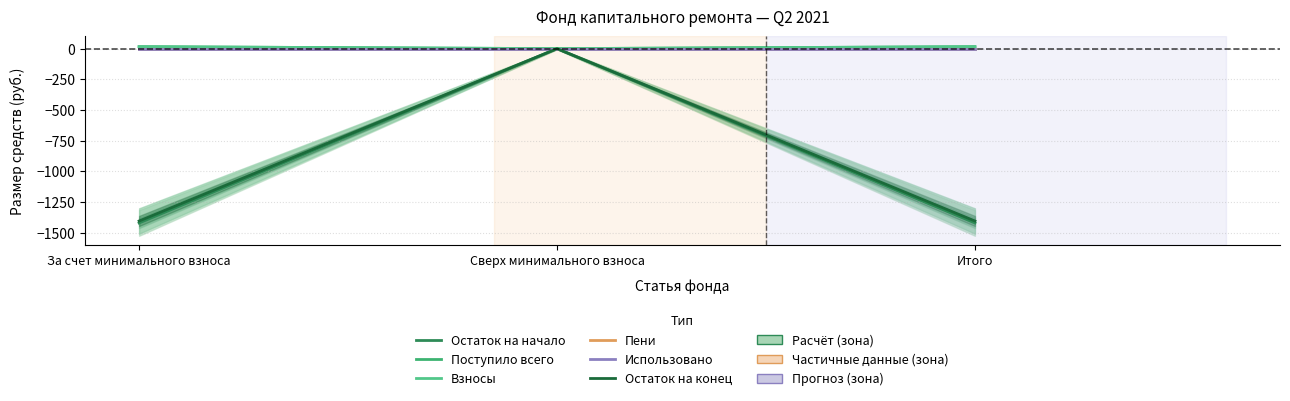

What is the spread (max minus min) of values at Итого?

1435.7